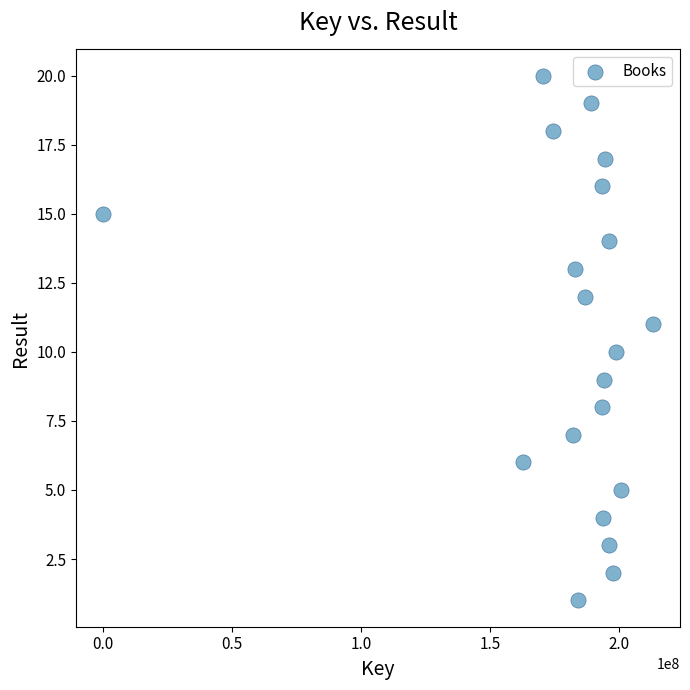

What is the range of Y values (max minus min)?

19